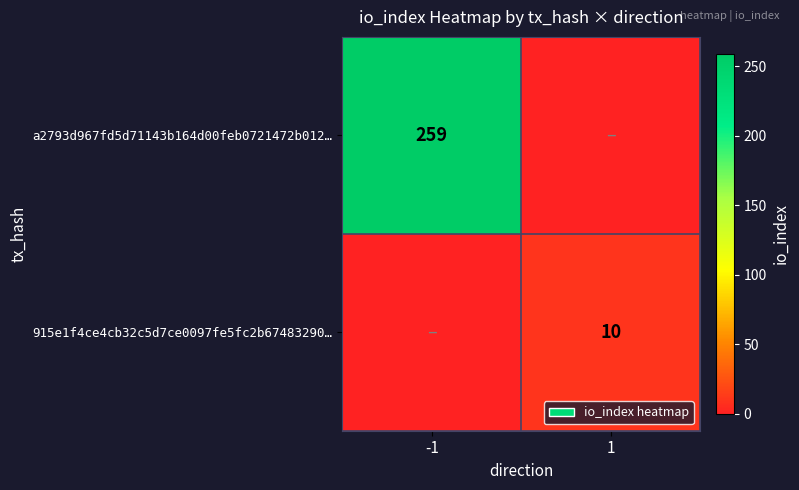

Is it true that a2793d967fd5d71143b164d00feb0721472b012… equals 134 at -1?

False